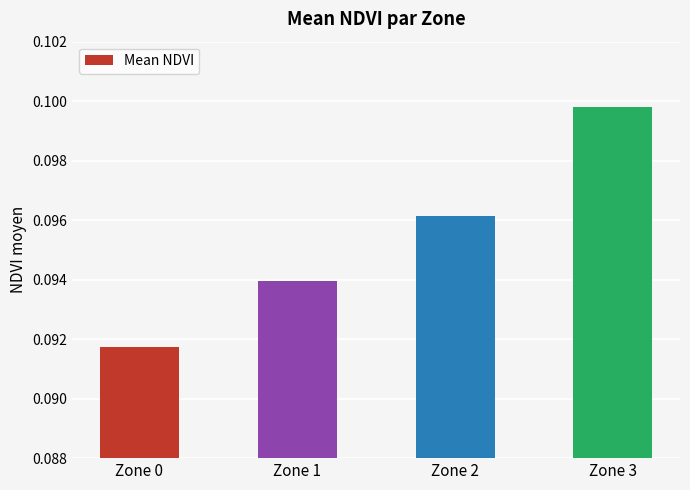

Which label corresponds to the smallest value in the chart?

Zone 0